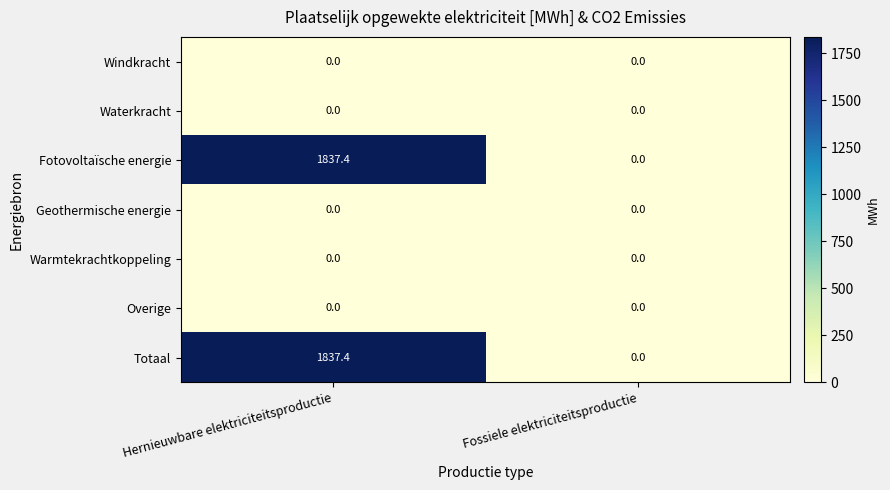

Is the value of Geothermische energie at Hernieuwbare elektriciteitsproductie greater than the value of Fotovoltaïsche energie at Hernieuwbare elektriciteitsproductie?

No